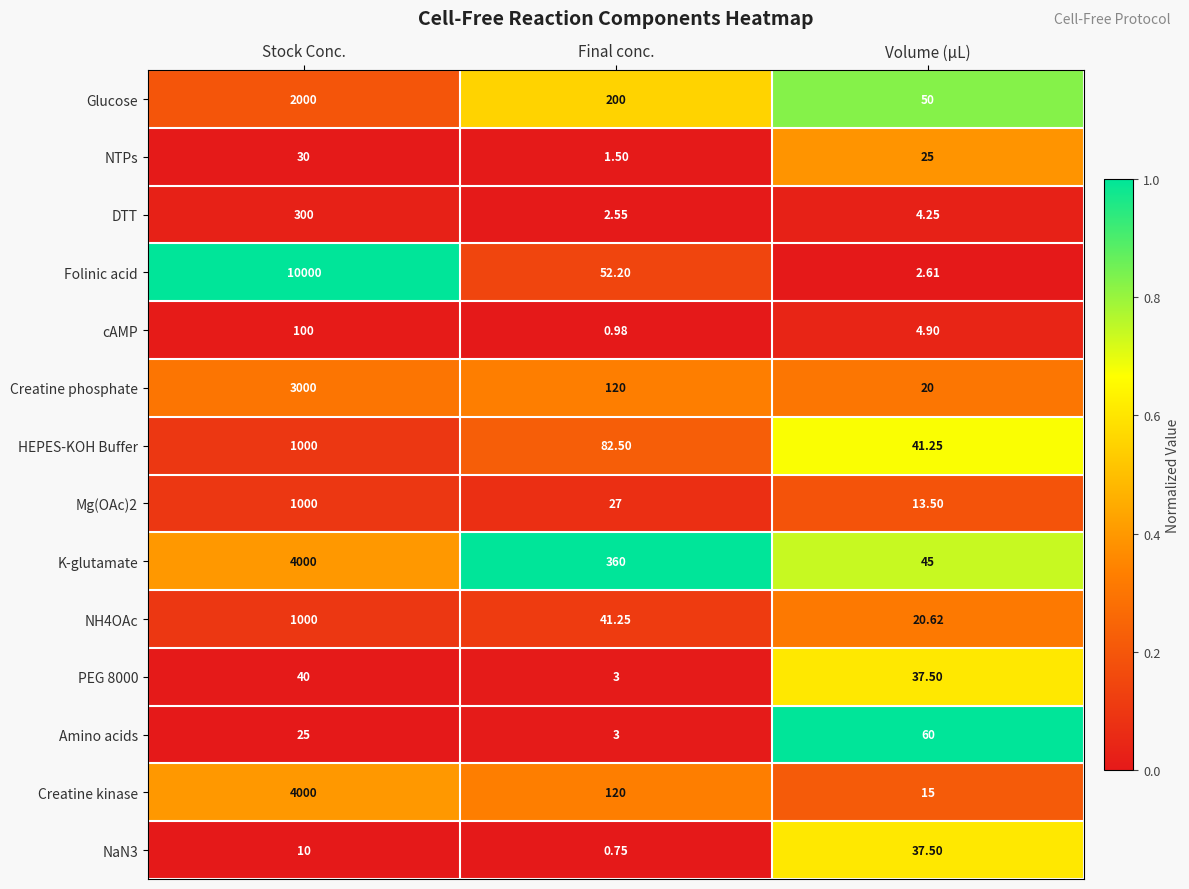

Between Stock Conc. and Volume (µL), which series saw the biggest shift?

Folinic acid